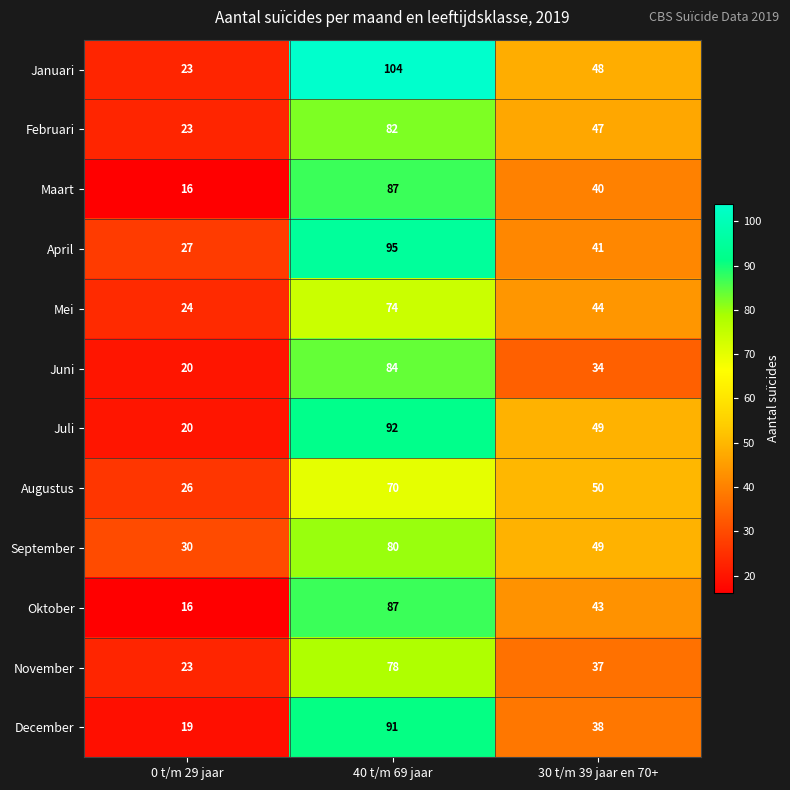

What is the smallest value displayed?

16